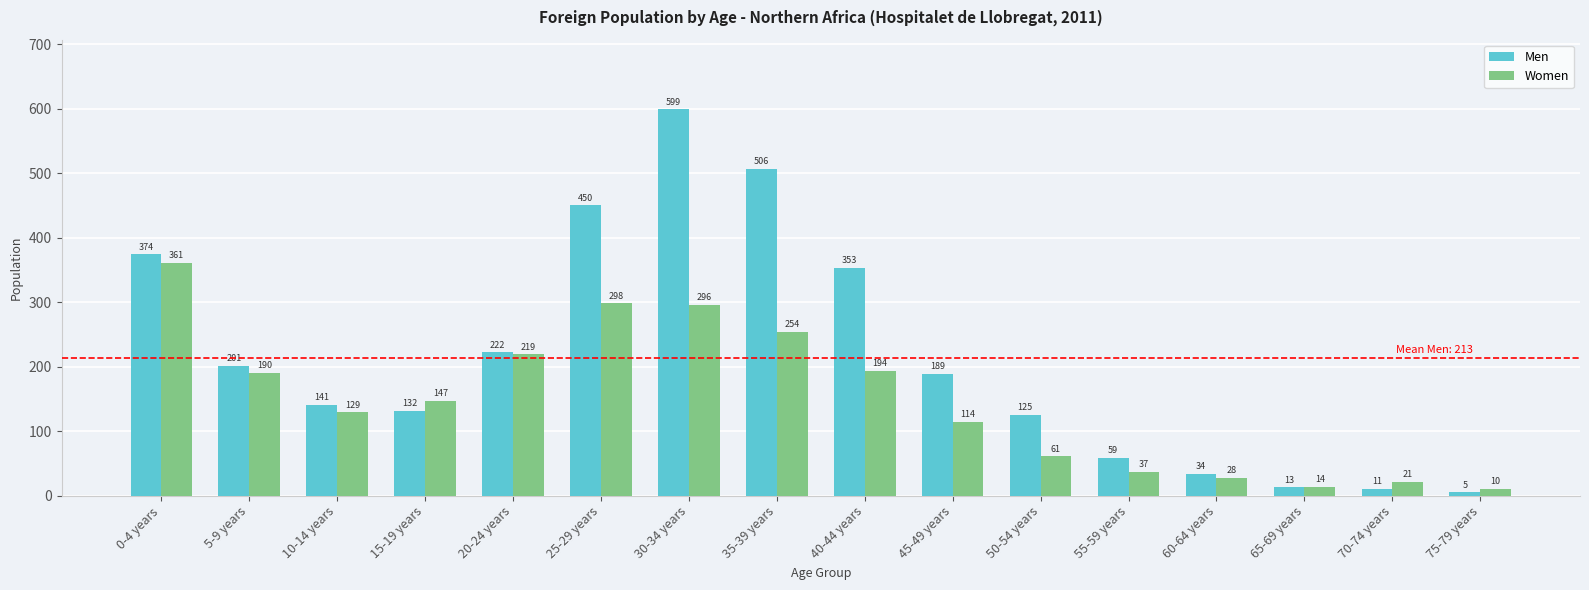

What is the label of the 9th bar from the left?

40-44 years